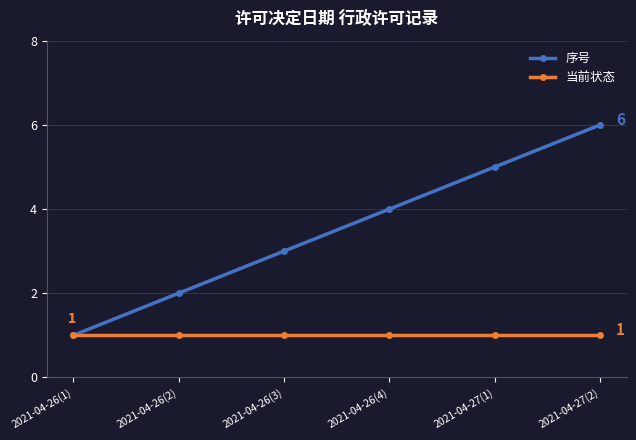

List the series in order of their peak value, highest first.

序号, 当前状态